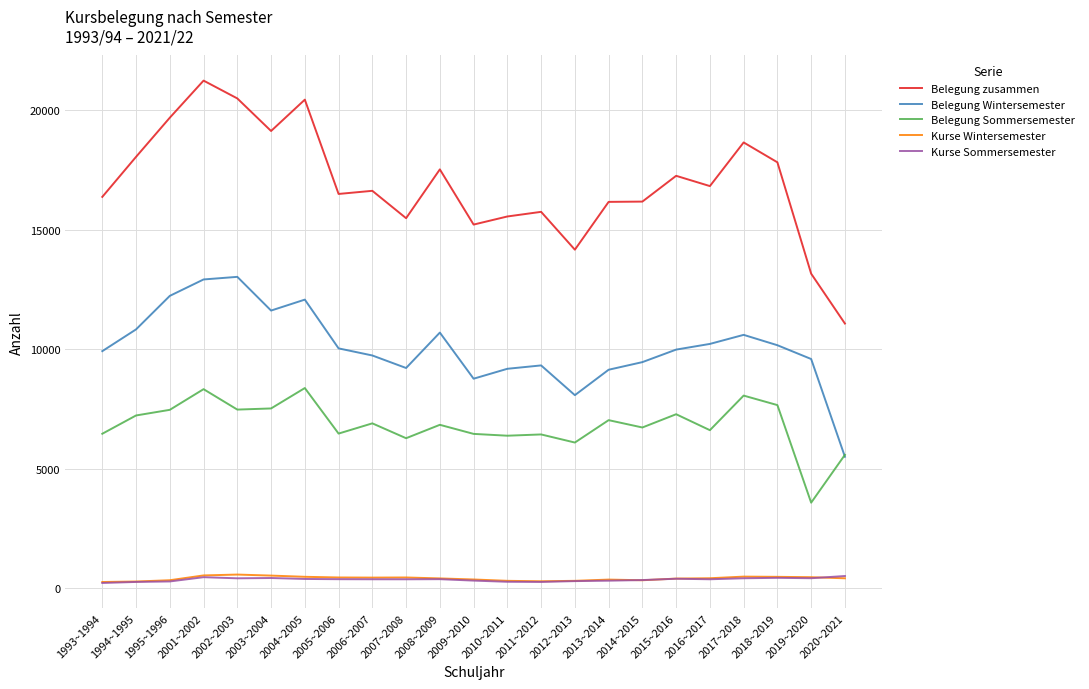

Is it true that Kurse Wintersemester equals 407 at 2020~2021?

True